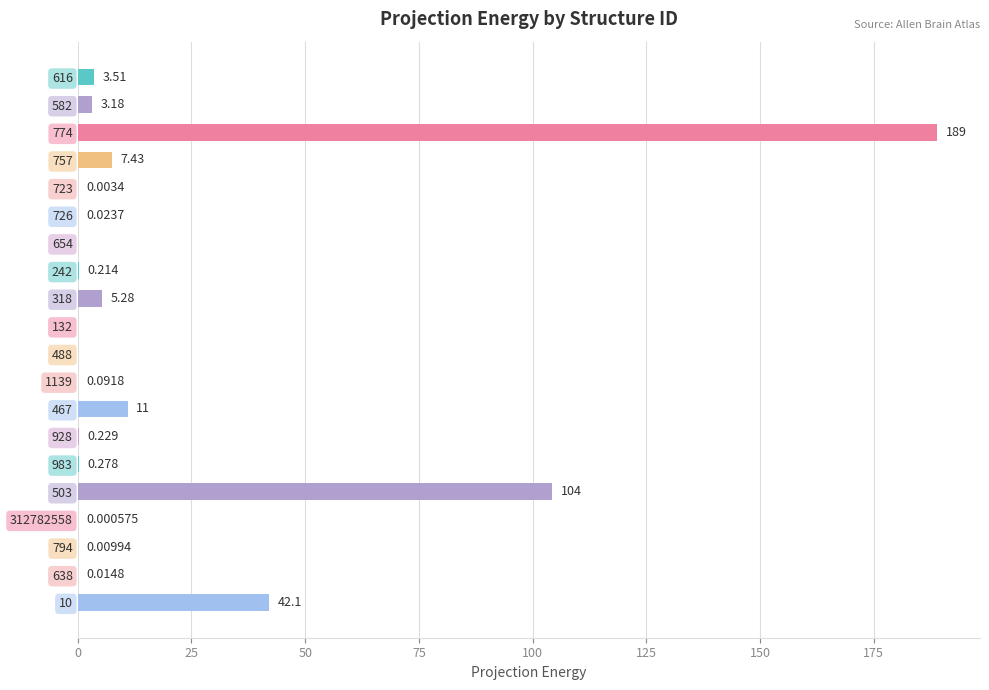

Count the number of data series in this chart.

1